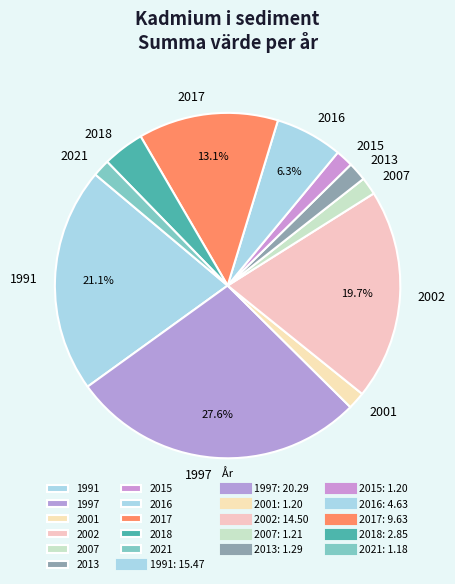

What is the largest slice in the pie chart?

1997